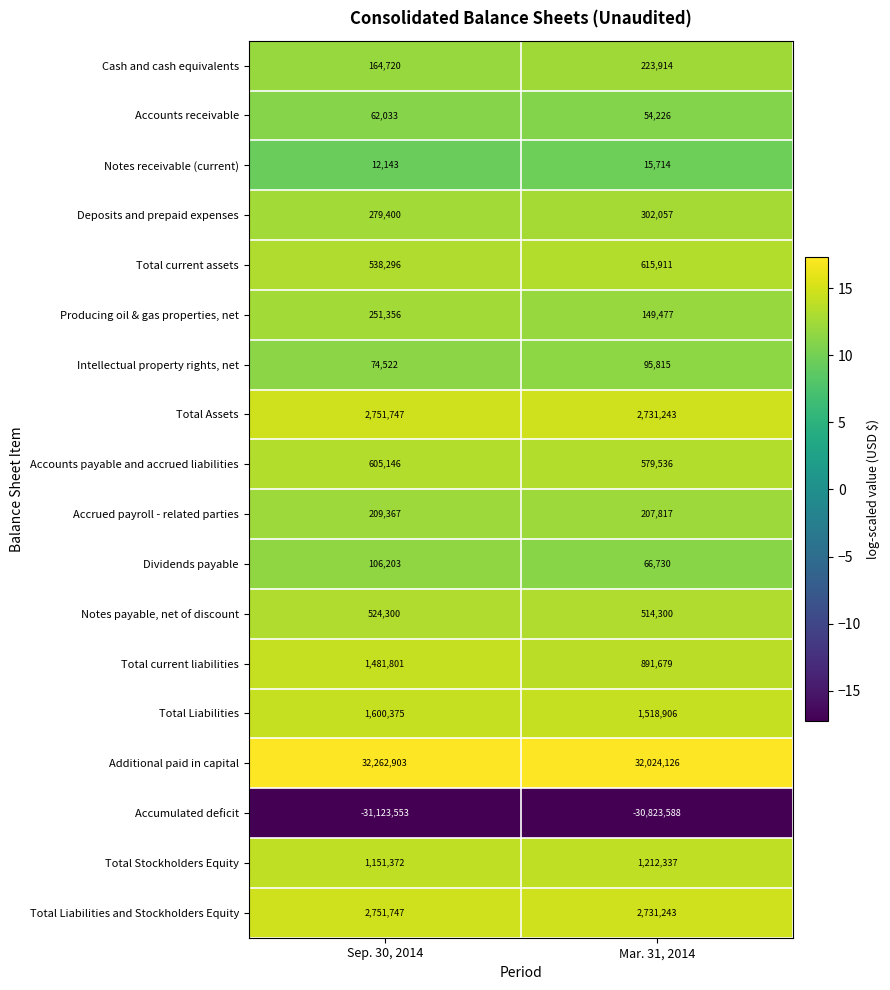

At how many categories does at least one series exceed 5?

2